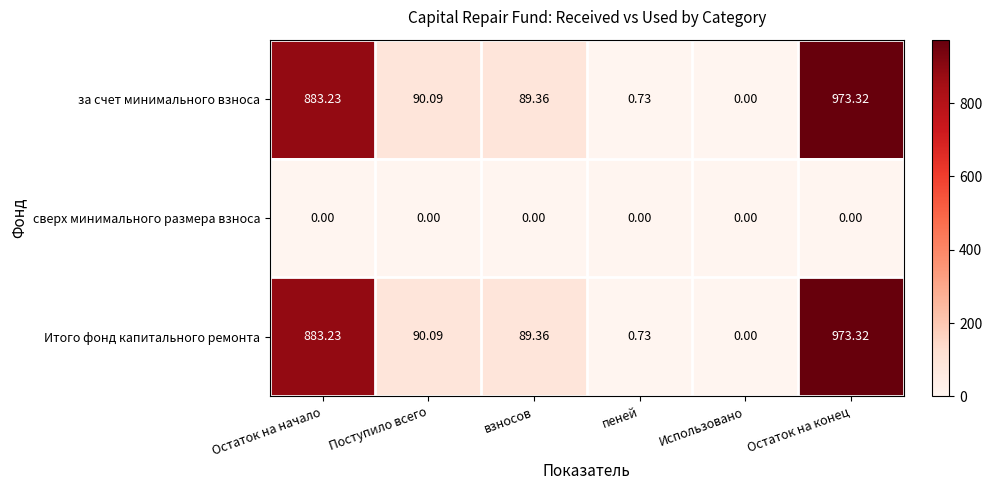

At how many categories does at least one series exceed 617?

2